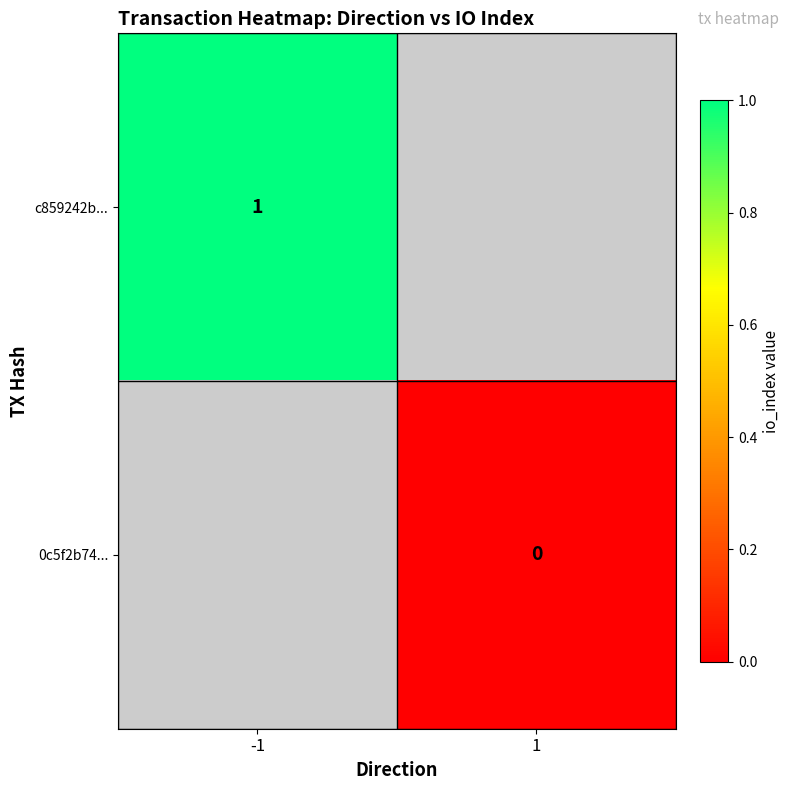

True or false: c859242b... has a value of 2 at -1.

False